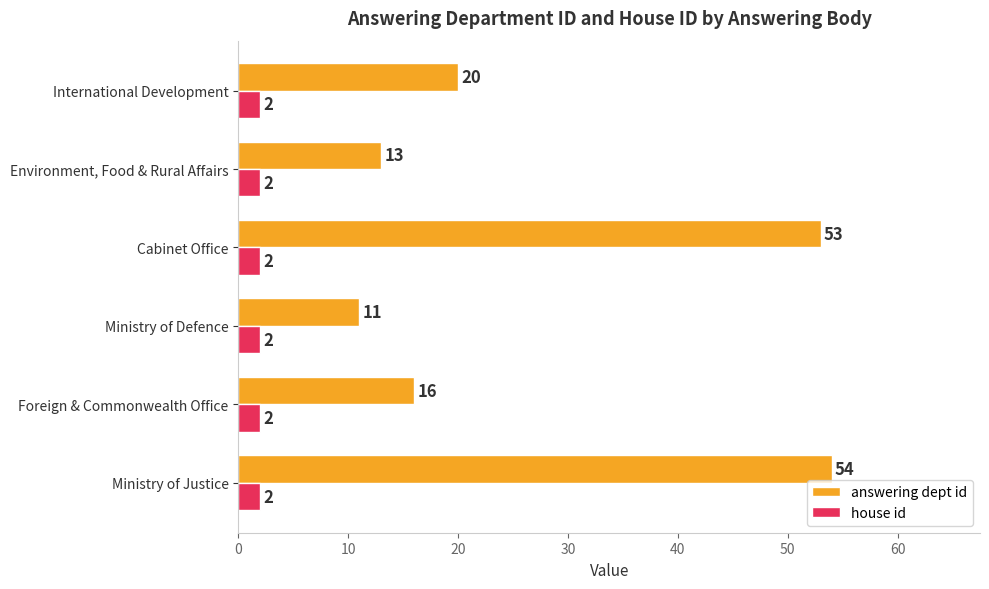

At how many categories does at least one series exceed 19?

3